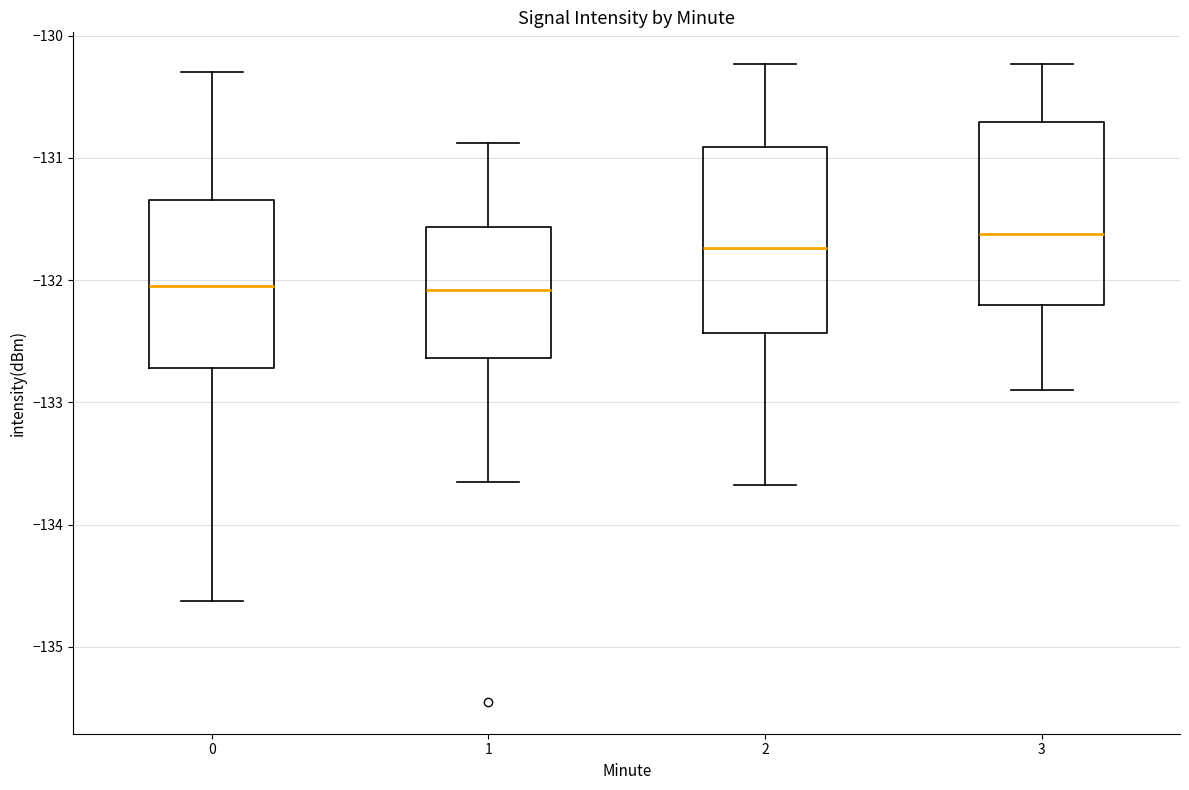

Where is the upper edge of the box at x = 1 on the y-axis? The values are not printed on the chart, so give them approximately, as read against the axis.

-131.6